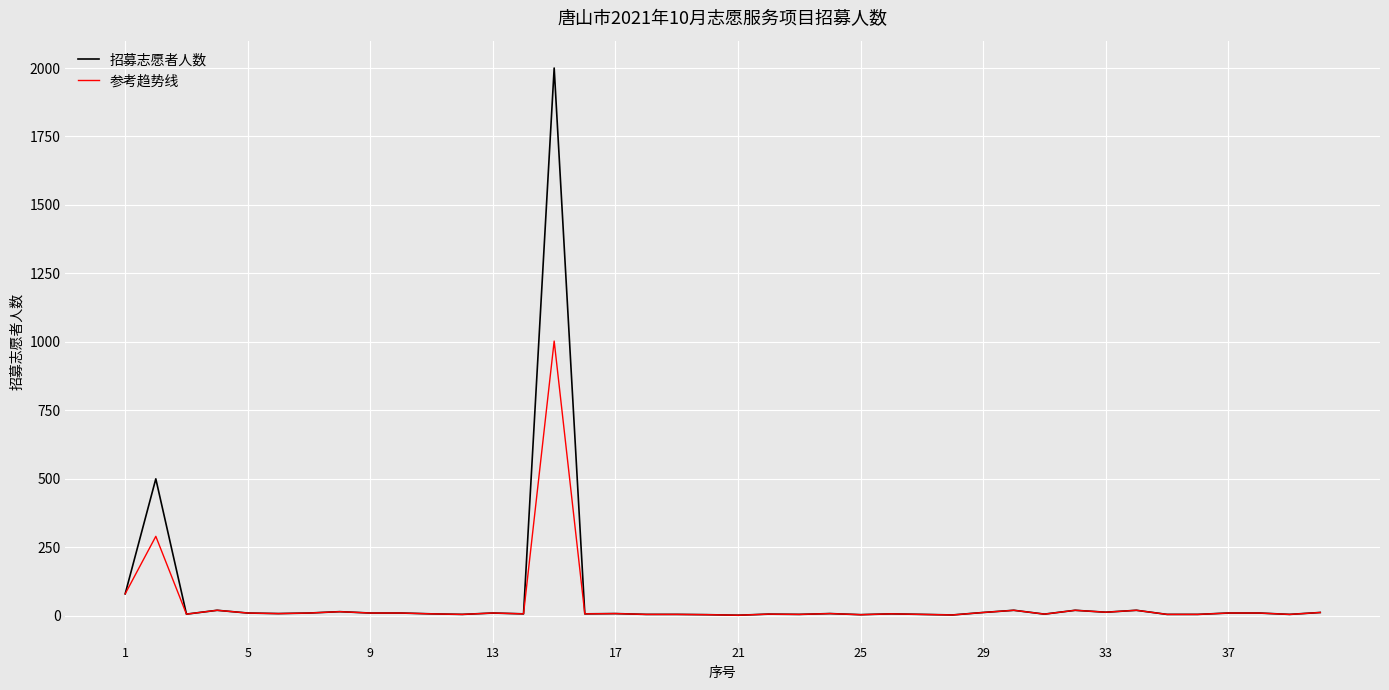

Which series has the widest spread of values?

招募志愿者人数